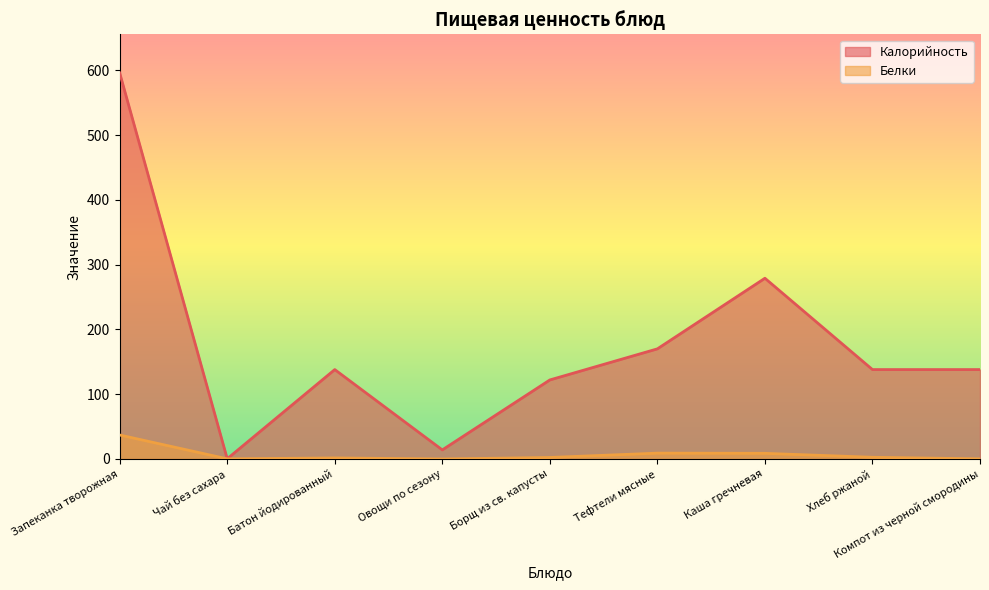

What is the value of the Калорийность point at the 9th from the left?

138.0